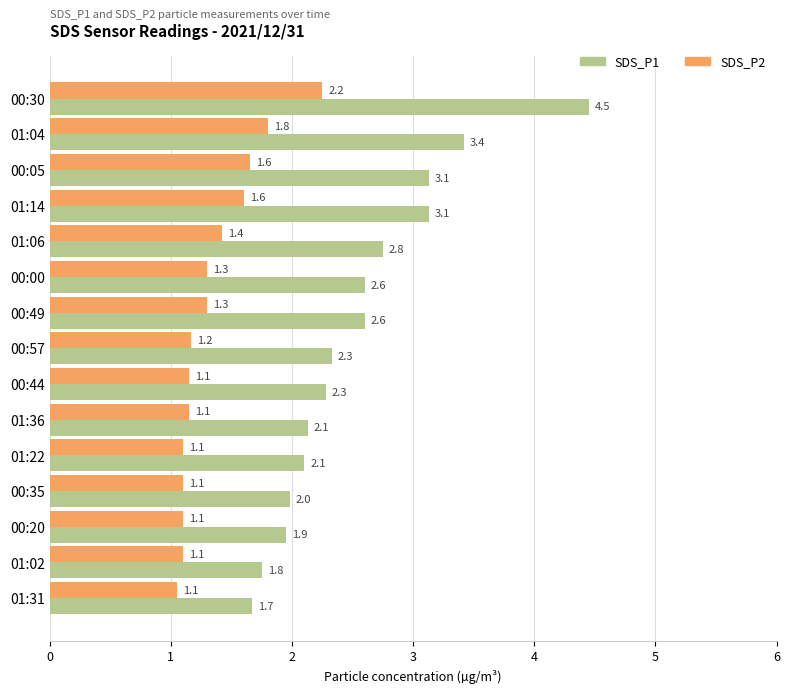

Is it true that SDS_P1 equals 0.5 at 01:31?

False